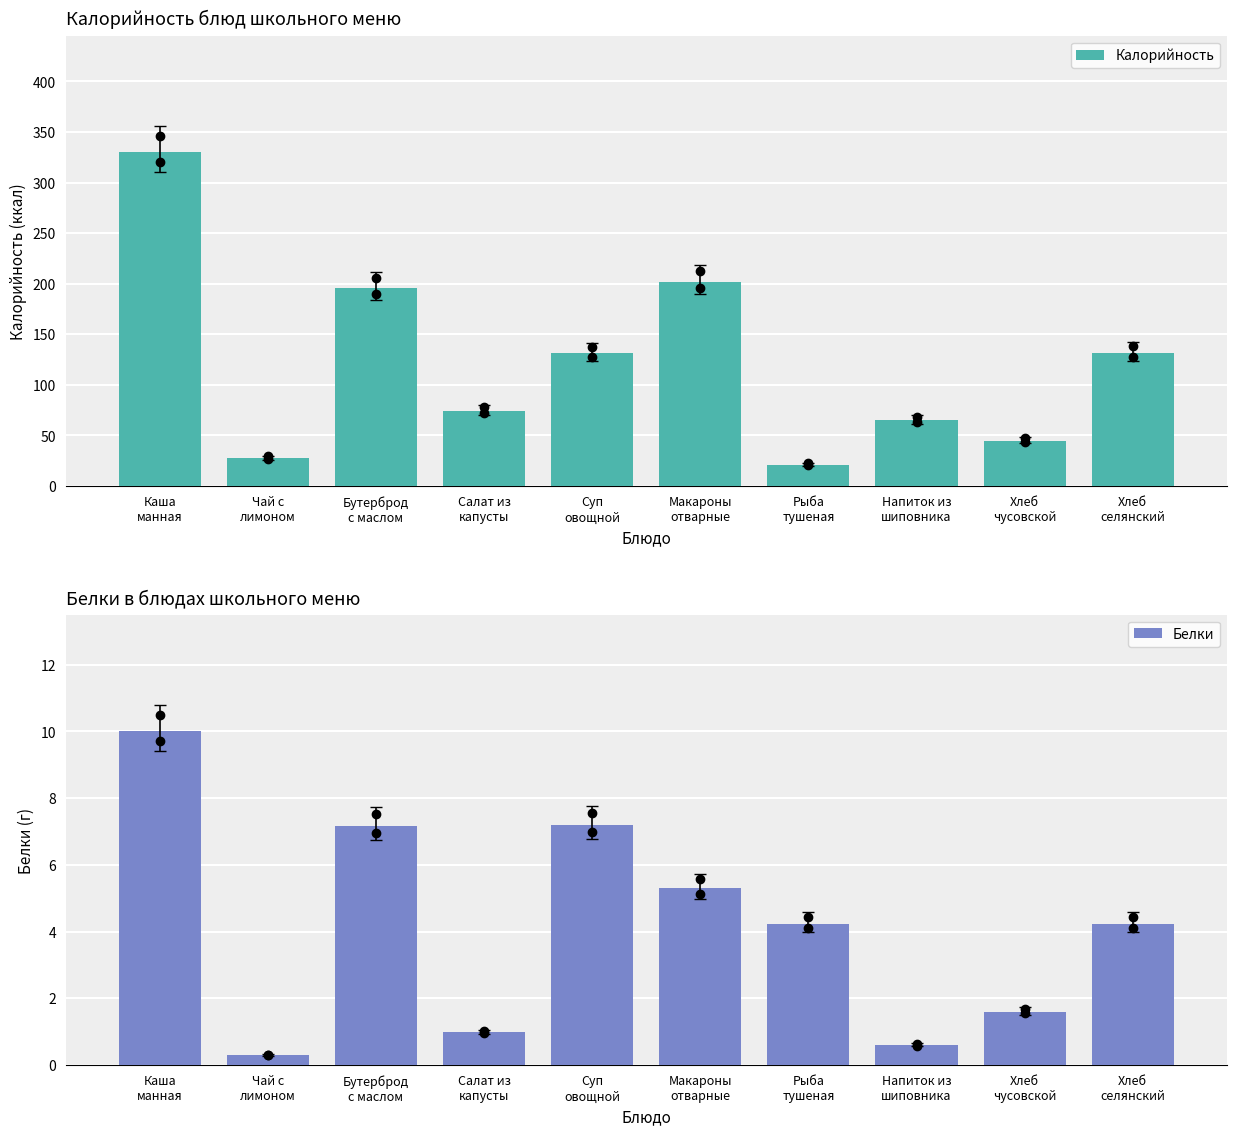

Between Чай с
лимоном and Рыба
тушеная, which is larger?

Чай с
лимоном